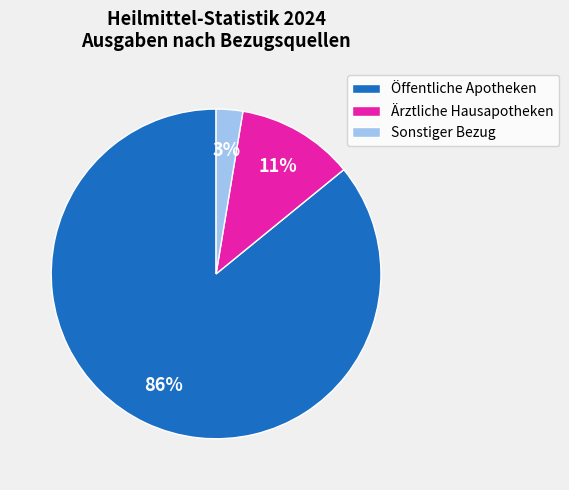

To the nearest percent, what percentage of the pie is Ärztliche Hausapotheken?

11%